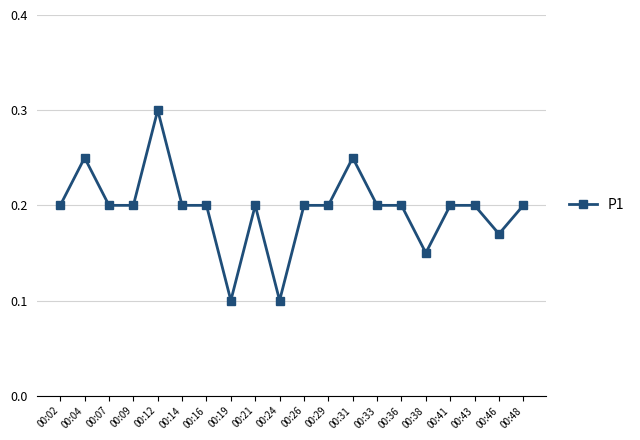

Between 00:46 and 00:21, which is larger?

00:21